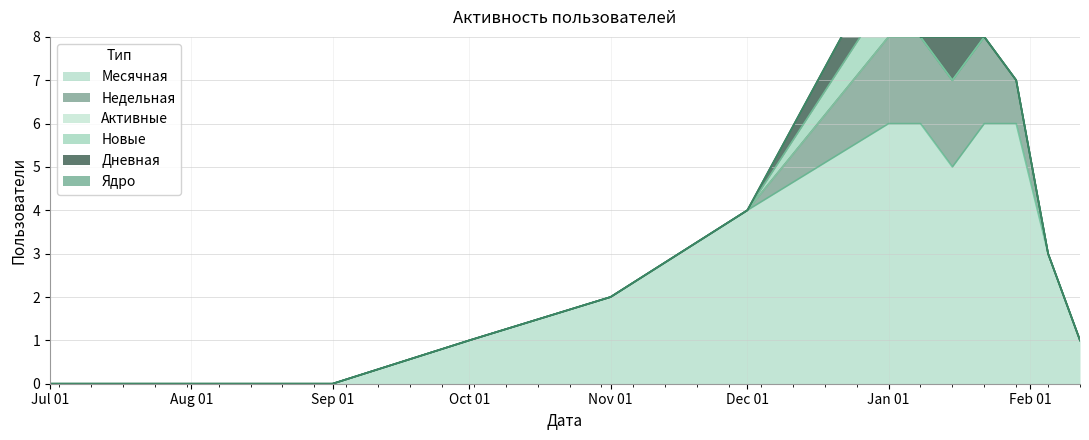

What are all the series names shown in the legend?

Месячная, Недельная, Дневная, Ядро, Новые, Активные